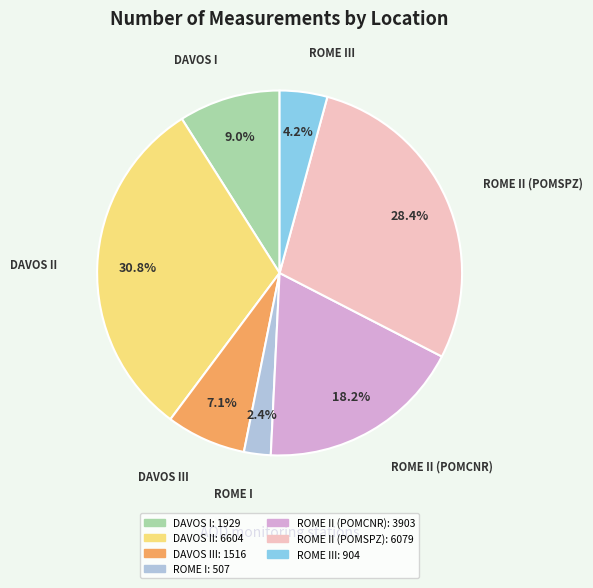

Is there any slice that represents more than half of the pie?

No